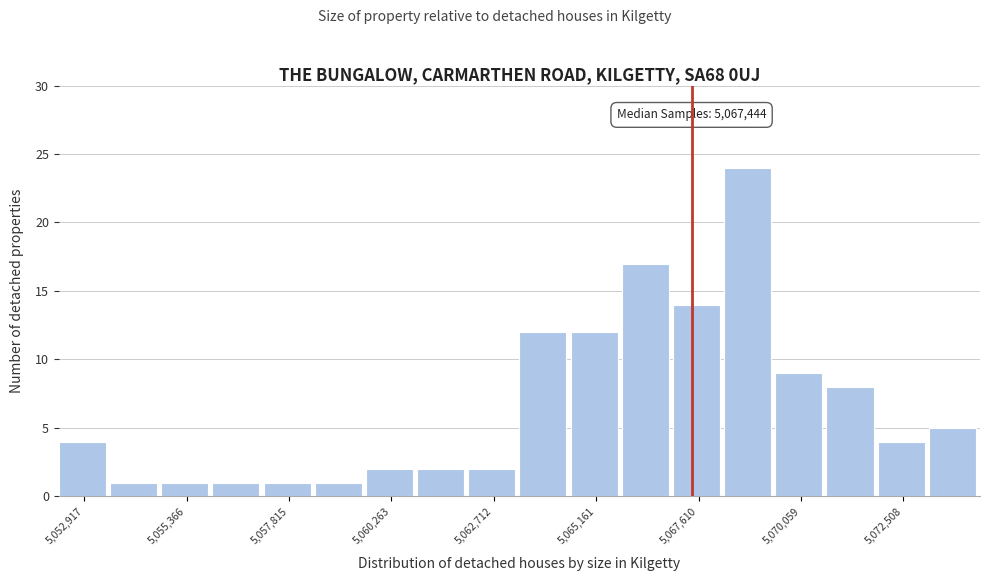

Read against the x-axis, roughly where is the centre of the tallest bar?

5069000